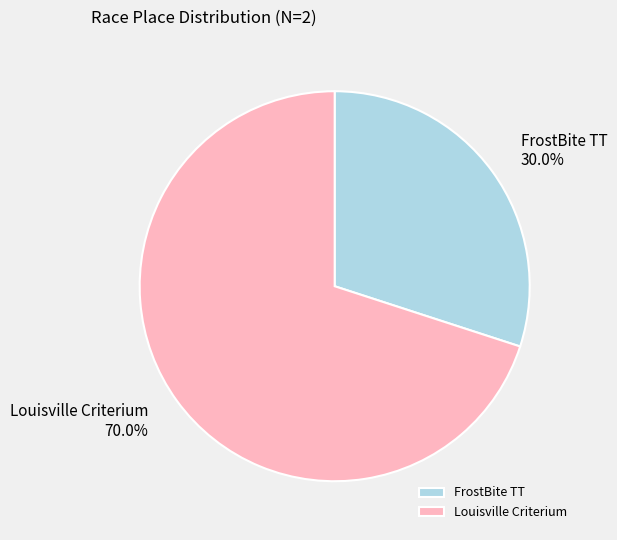

Is it true that Louisville Criterium is 76% of the pie?

False